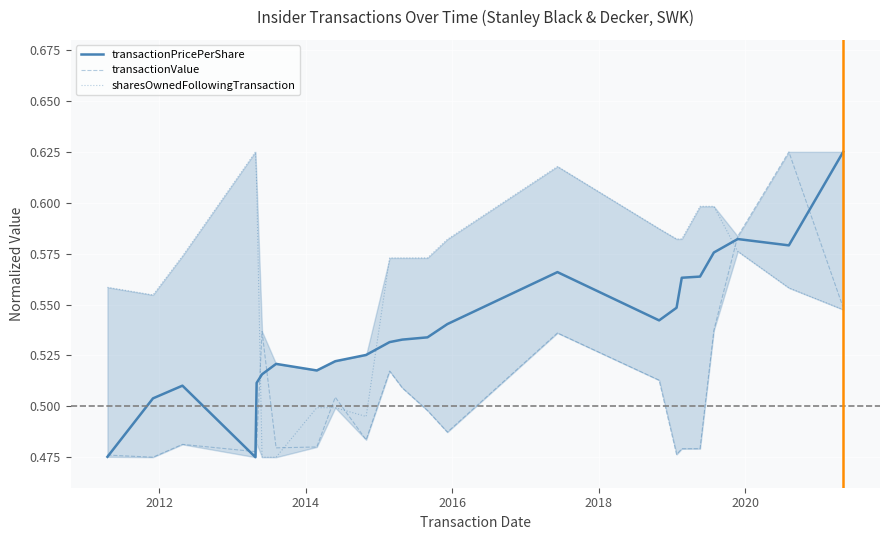

List the series in order of their peak value, highest first.

transactionPricePerShare, transactionValue, sharesOwnedFollowingTransaction